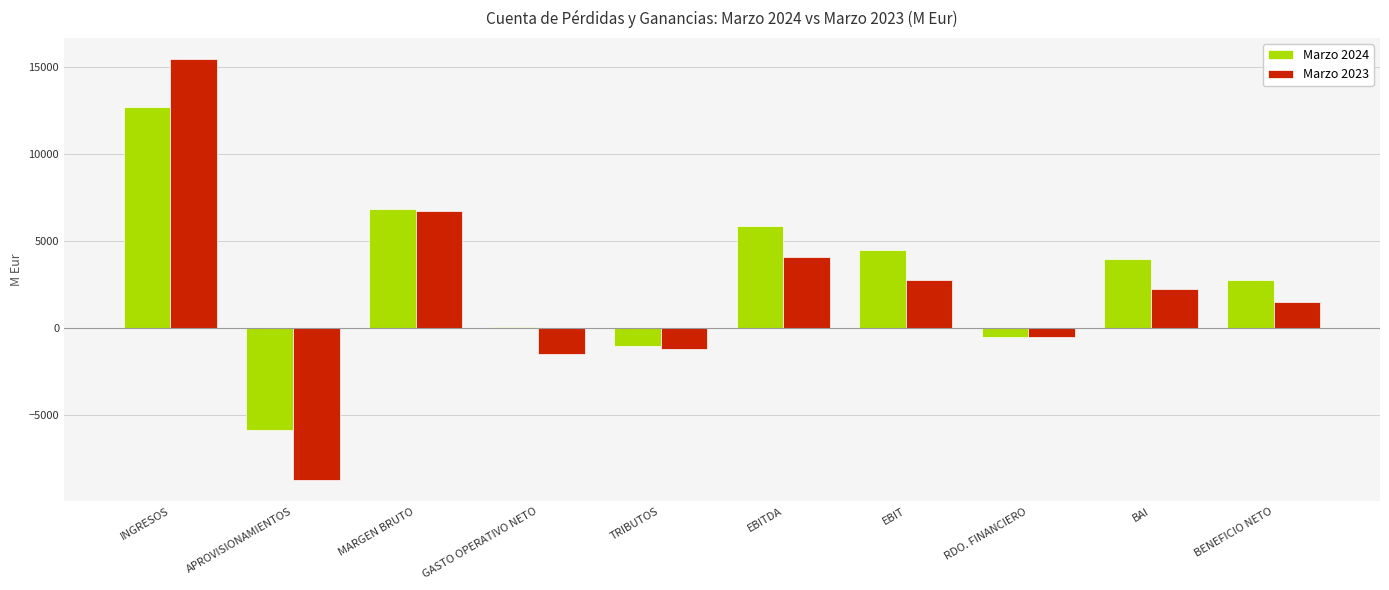

What is the approximate value of Marzo 2023 at INGRESOS?

15460.6